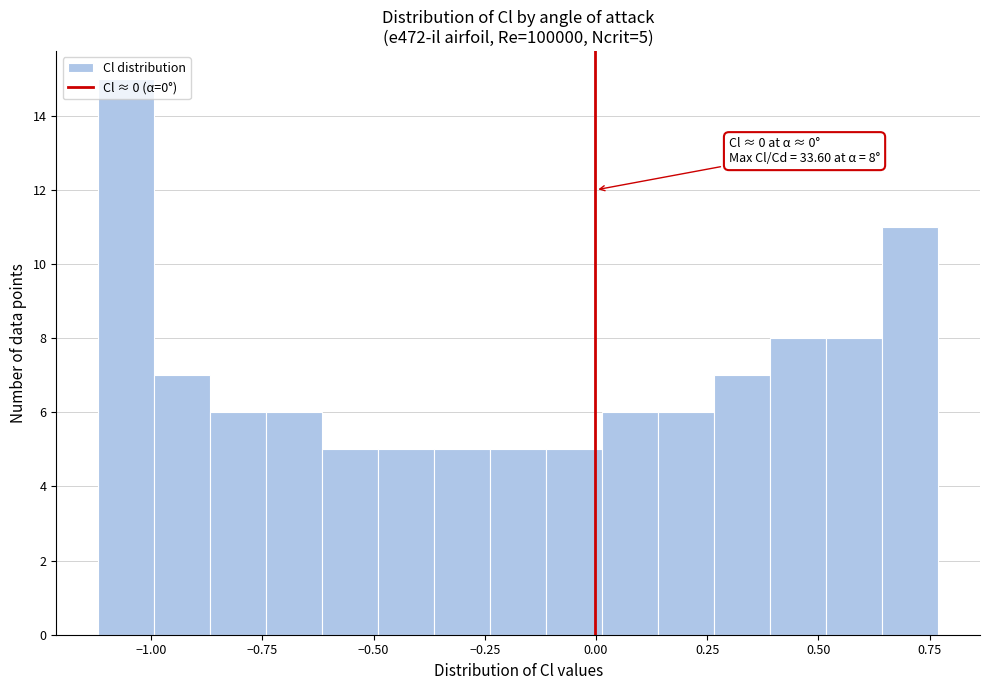

Read against the x-axis, roughly where is the centre of the tallest bar?

-1.05